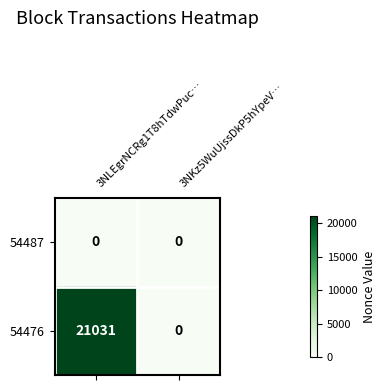

Which series has the largest total across all categories?

54476